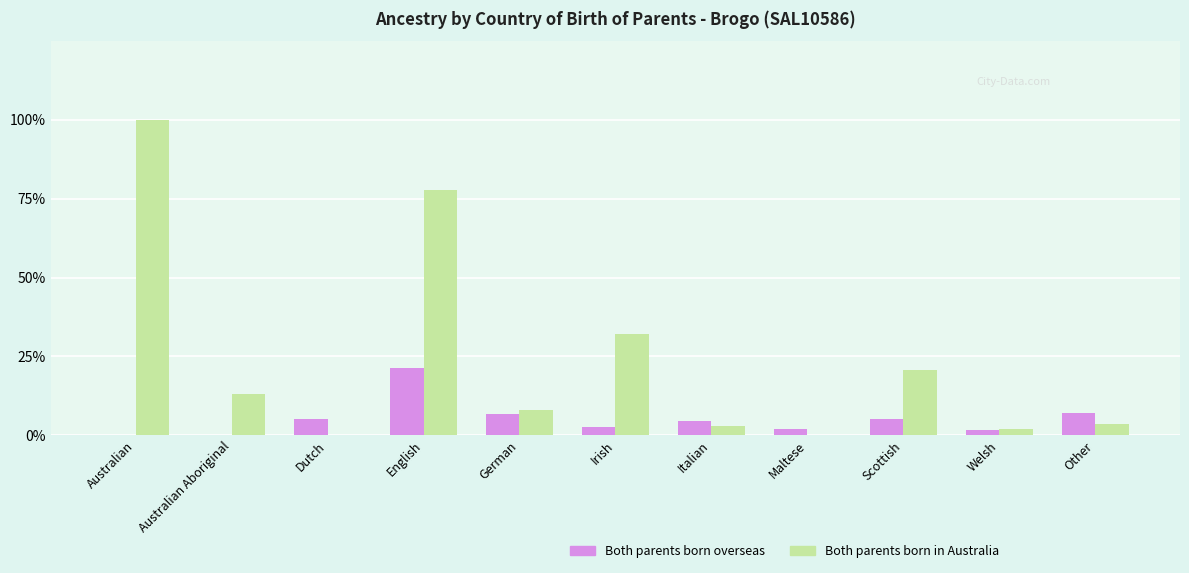

At which label does Both parents born in Australia reach its peak?

Australian